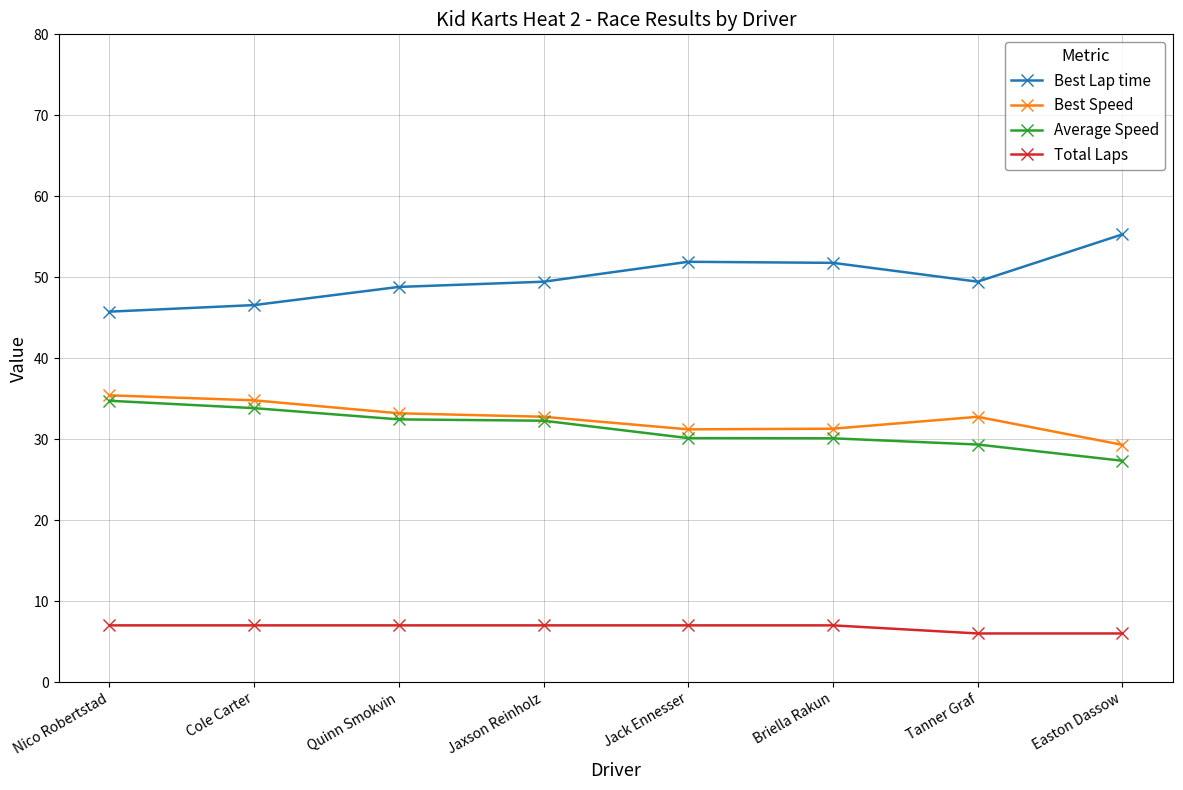

What is the spread (max minus min) of values at Cole Carter?

39.6